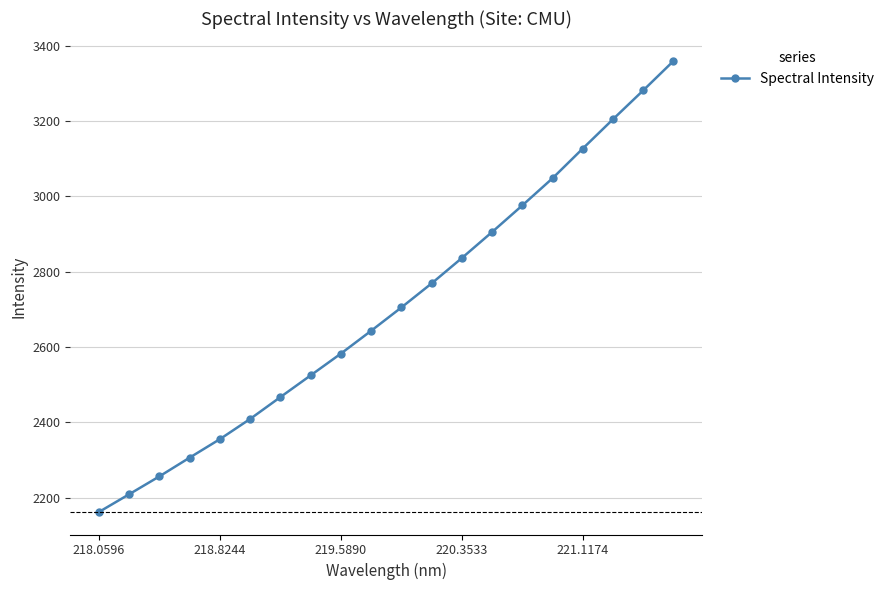

What is the greatest value displayed?

3359.3